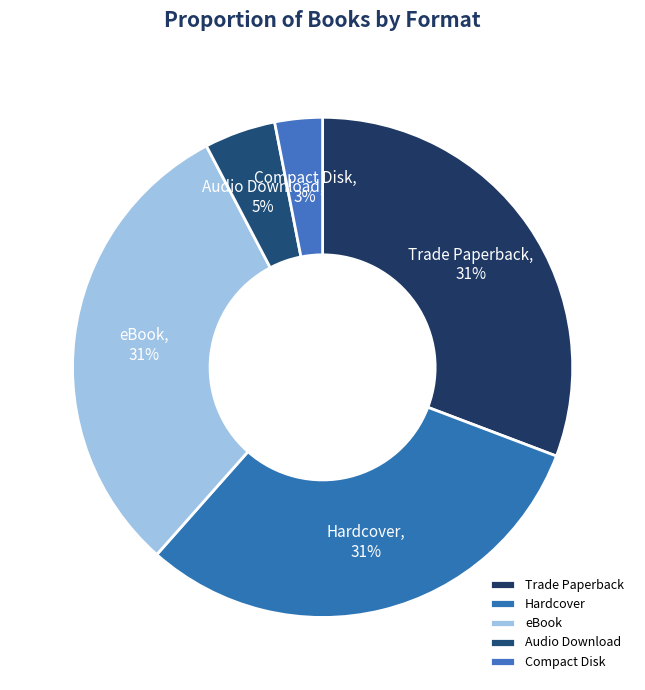

Is Trade Paperback the majority of the pie?

No